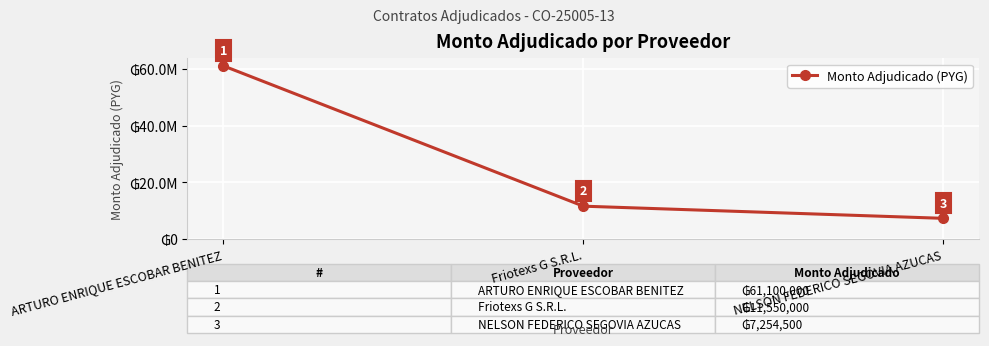

Which has a higher value, ARTURO ENRIQUE ESCOBAR BENITEZ or NELSON FEDERICO SEGOVIA AZUCAS?

ARTURO ENRIQUE ESCOBAR BENITEZ